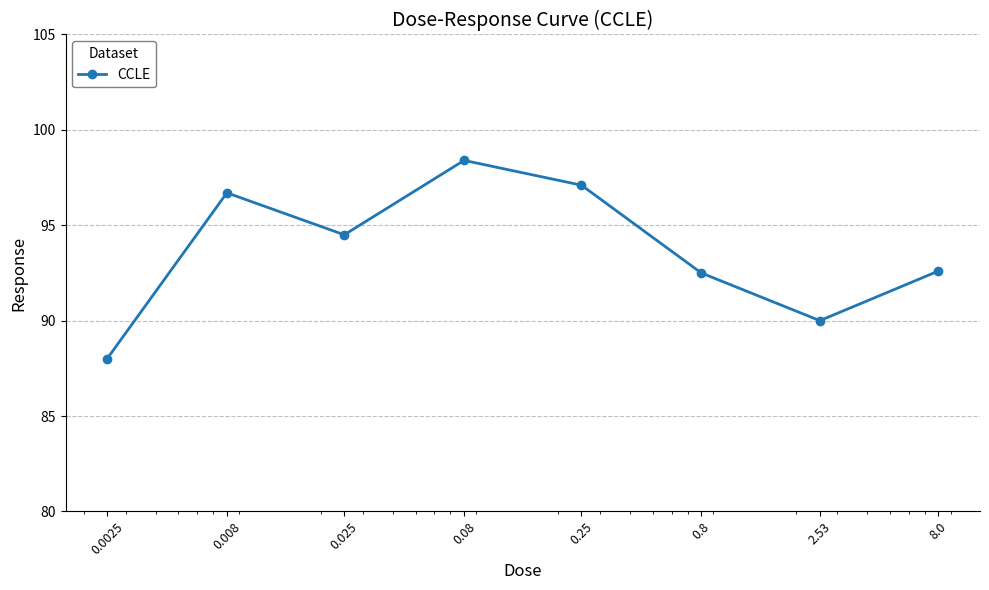

What is the difference between the maximum and minimum values?

10.4